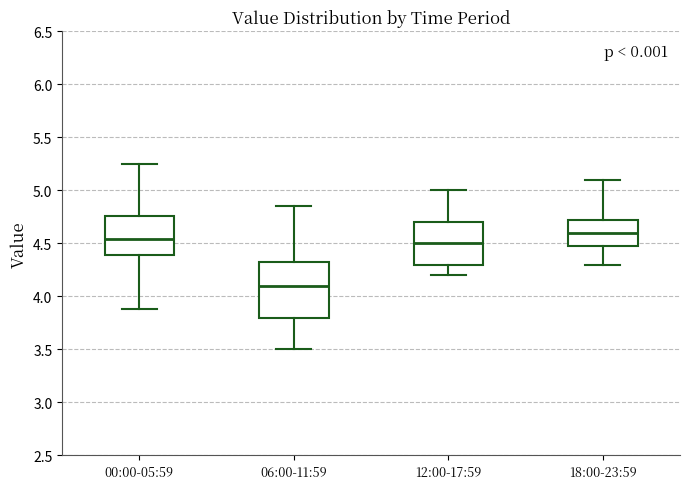

Which box has the lowest median line?

06:00-11:59